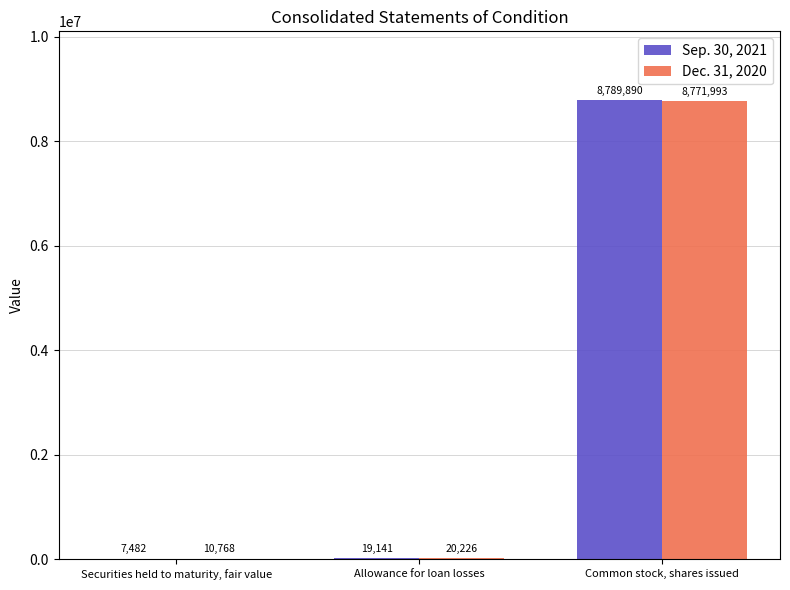

True or false: Sep. 30, 2021 has a value of 7482 at Securities held to maturity, fair value.

True